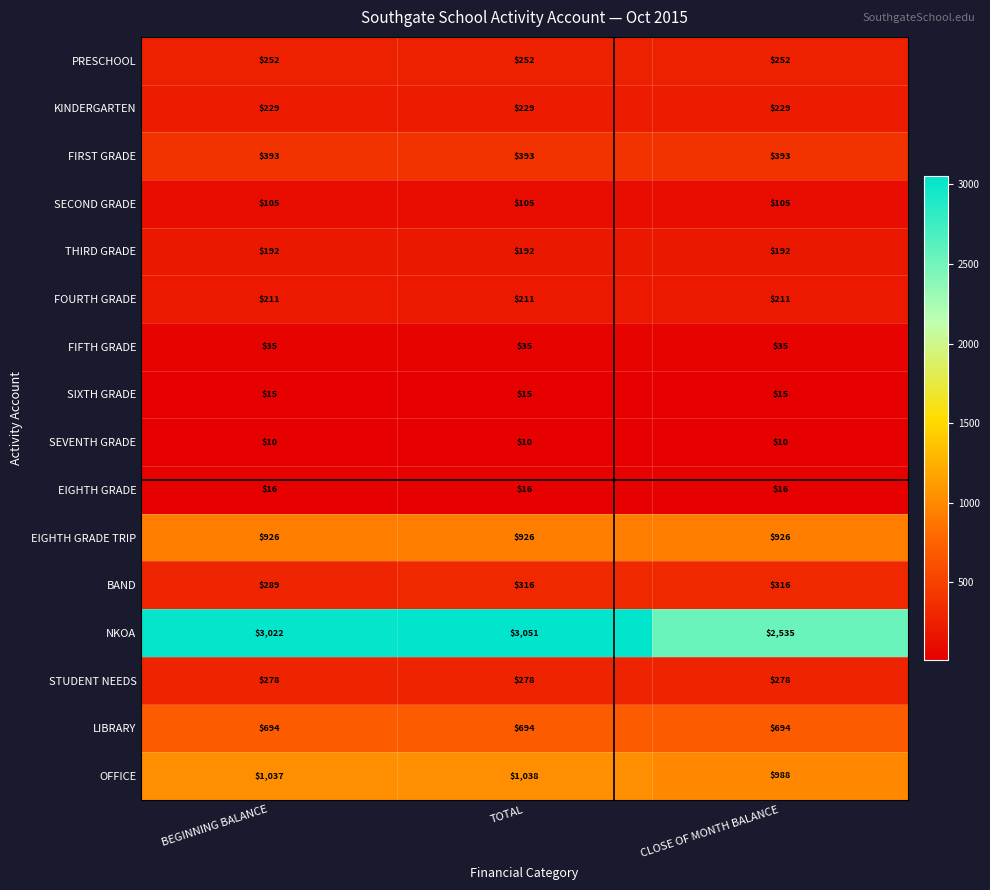

Which series has the largest range (max minus min)?

NKOA